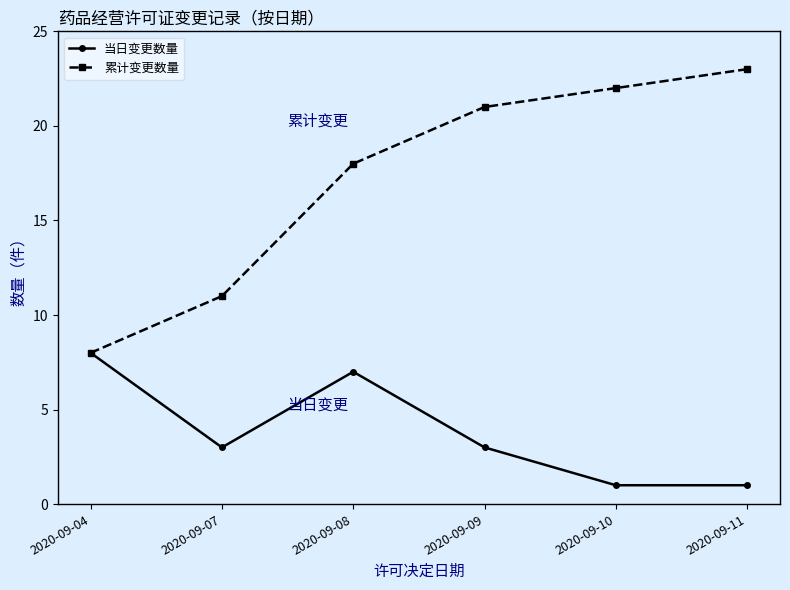

True or false: 当日变更数量 has more than 1 points higher than both neighbors.

False